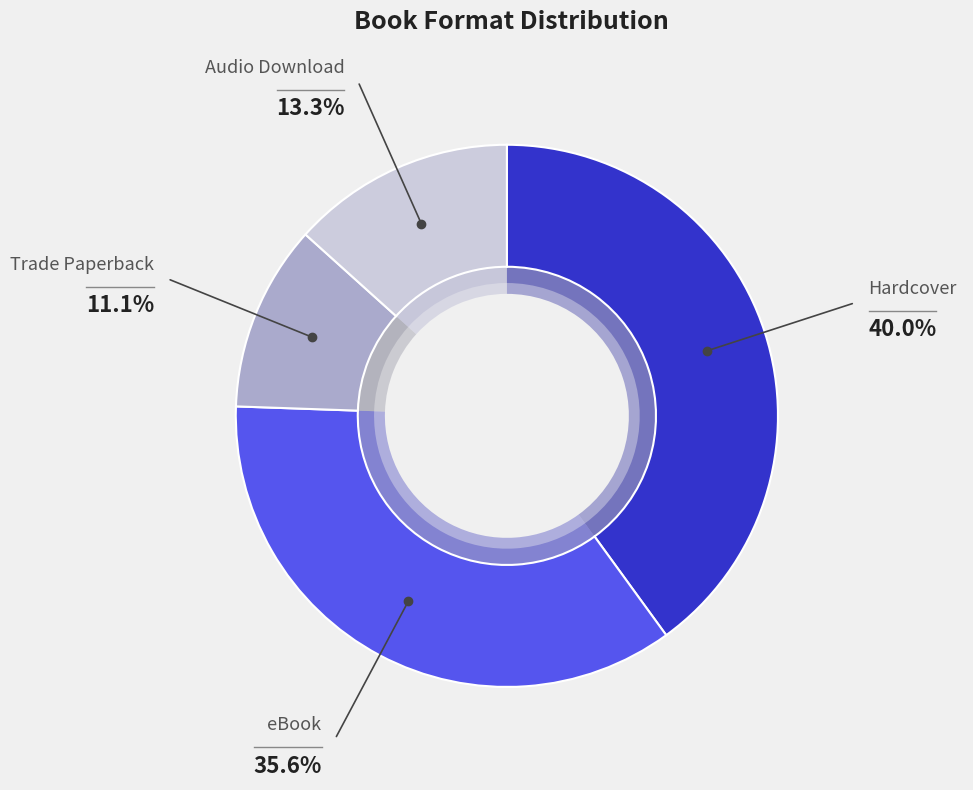

What percentage is the Hardcover slice, to the nearest percent?

40%